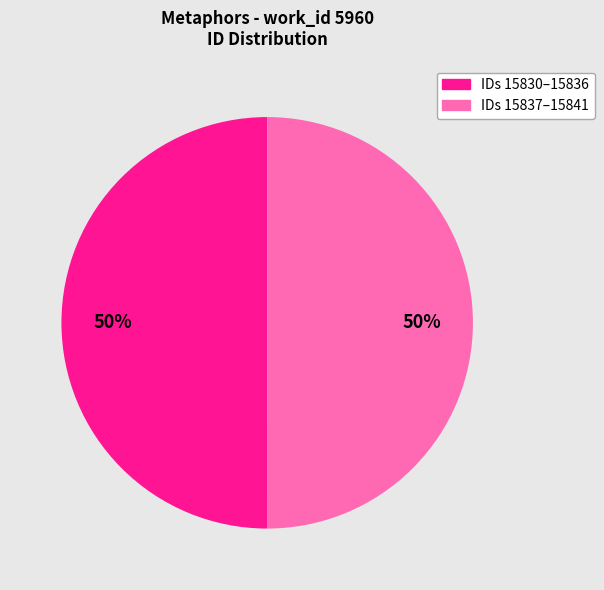

To the nearest percent, what is the average slice percentage?

50%